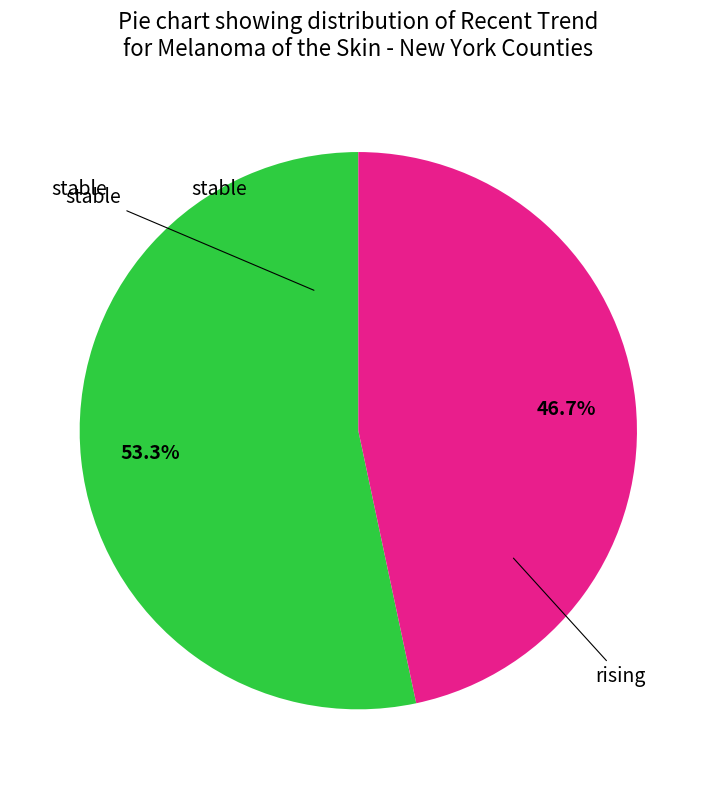

Does any single category account for the majority?

Yes